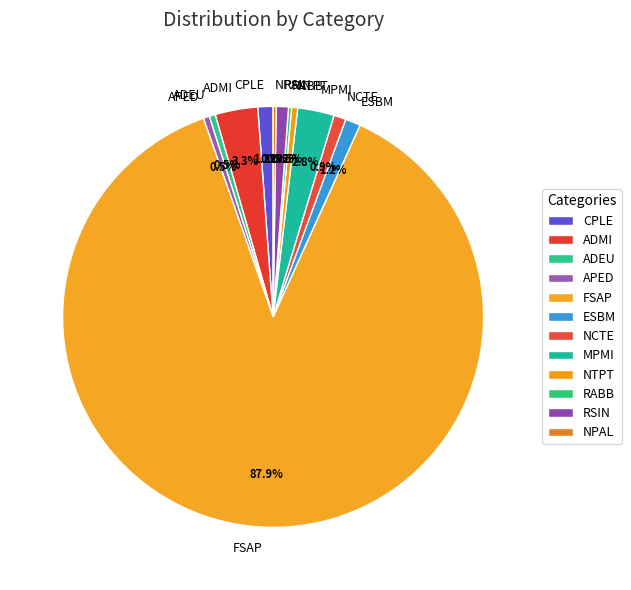

Is it true that ESBM is 8% of the pie?

False